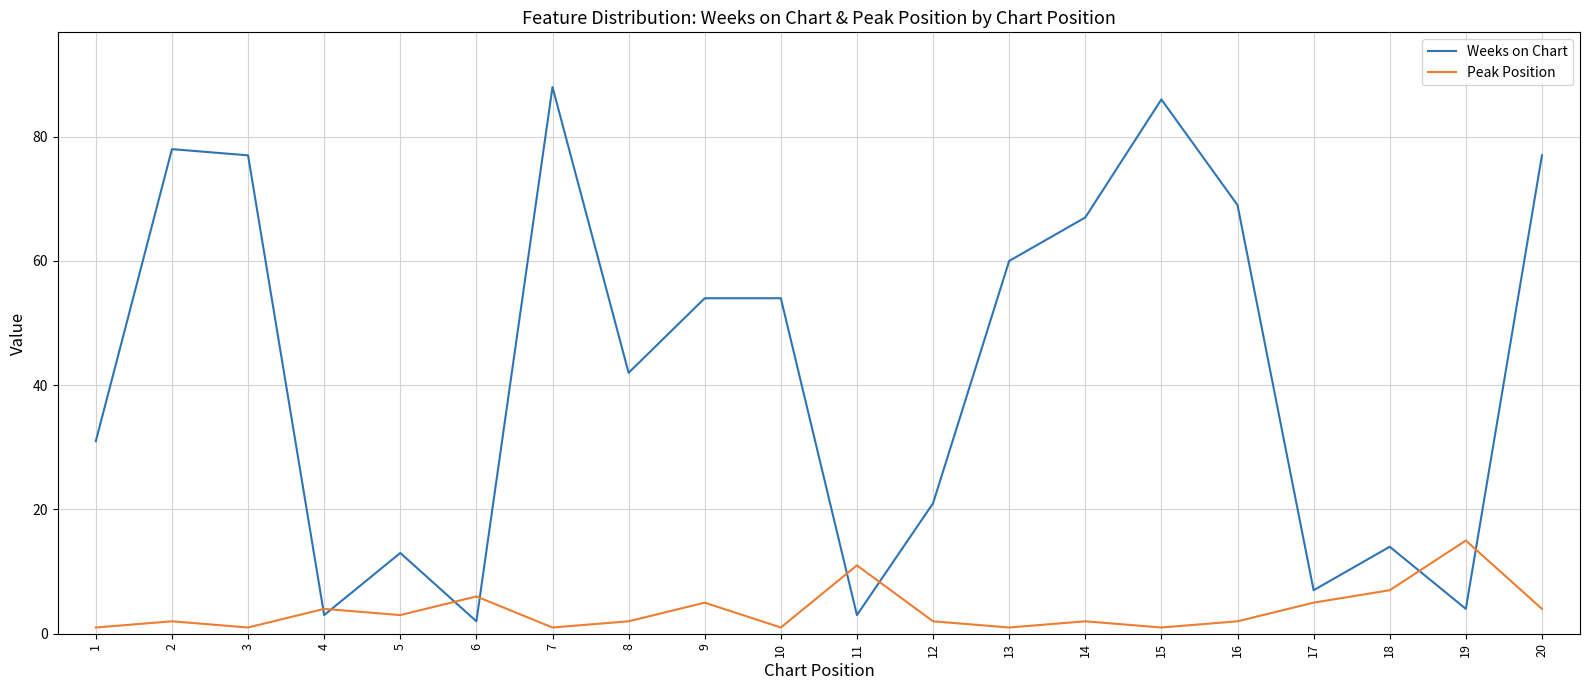

After their last crossing, which series has the higher values: Peak Position or Weeks on Chart?

Weeks on Chart